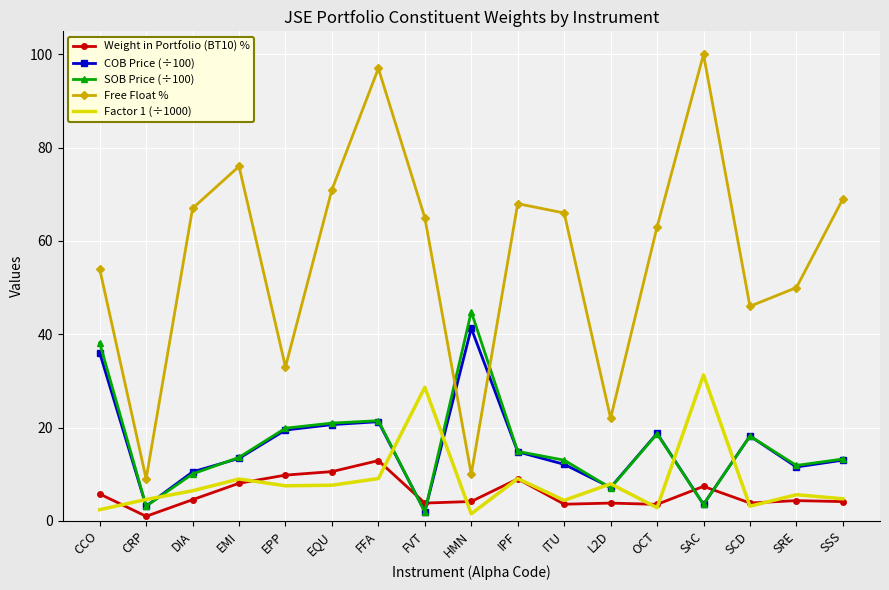

Between CCO and FFA, which series saw the biggest shift?

Free Float %